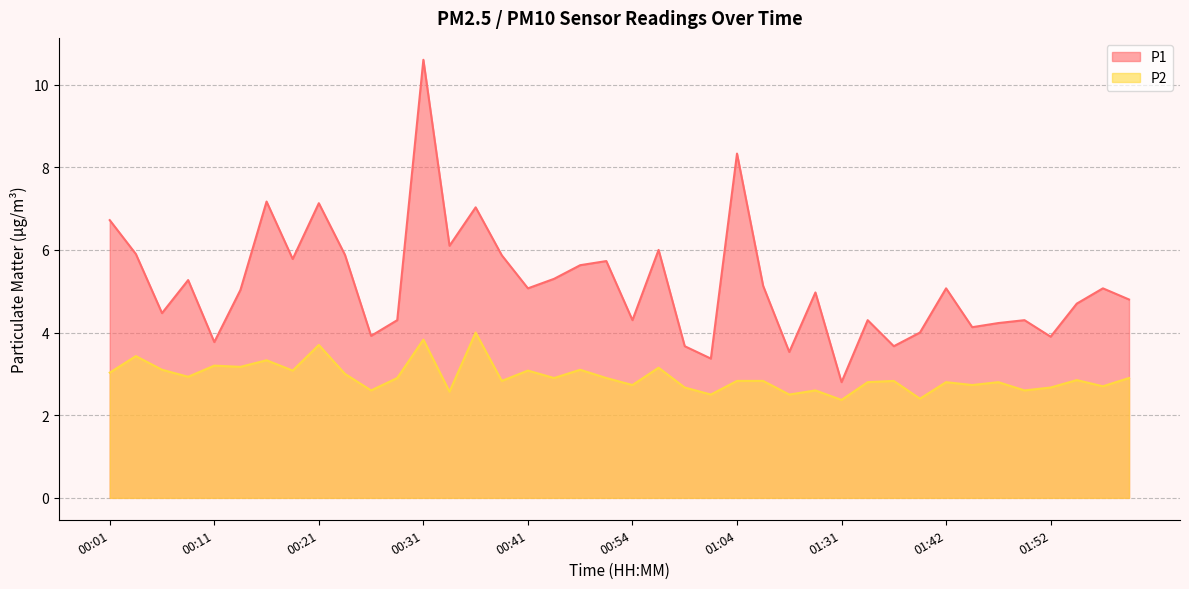

What is the total value across all series at 00:34?

8.7